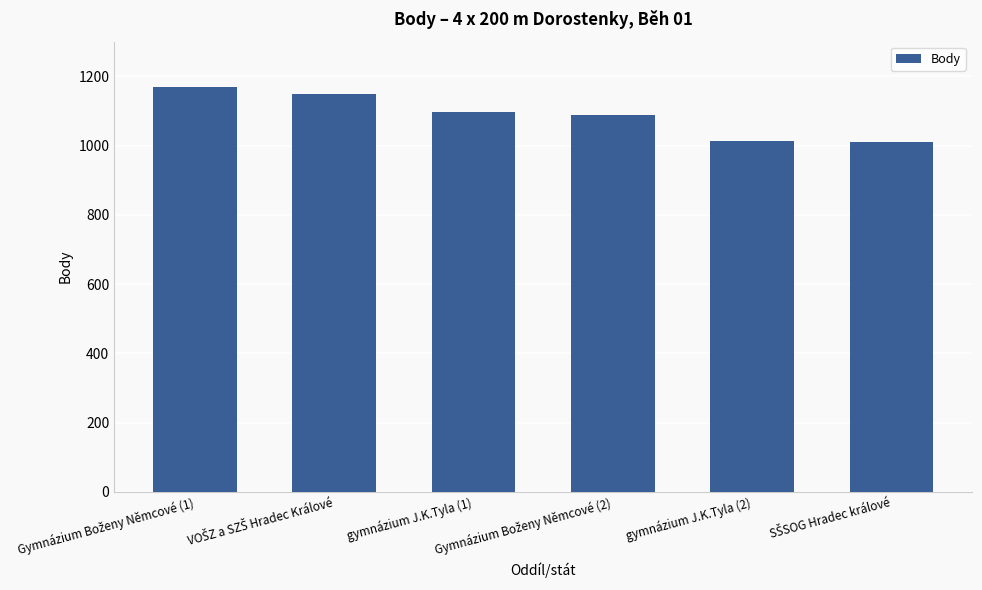

What is the value of the 4th bar from the left?

1088